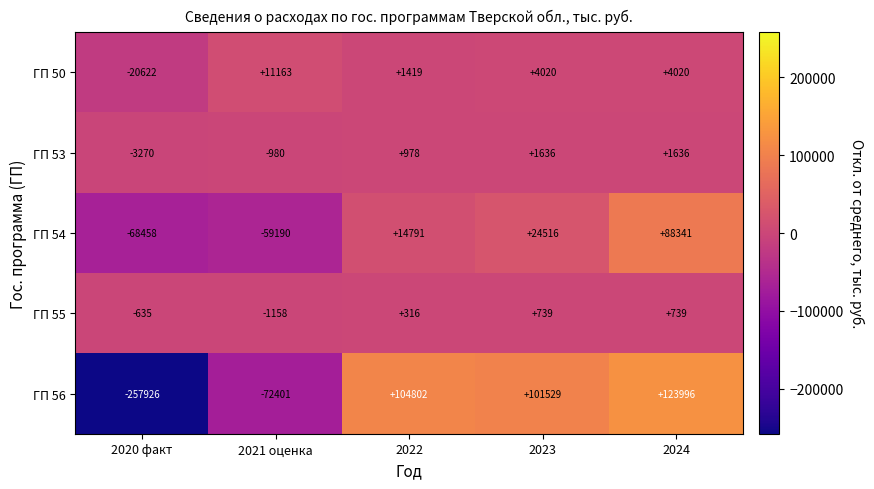

What value does the ГП 50 series have at 2020 факт, to the nearest 10?

-20620